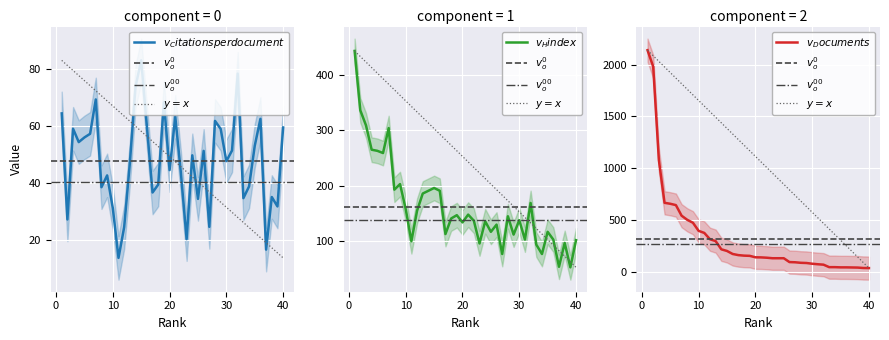

At which category does the chart reach its peak across all series?

1